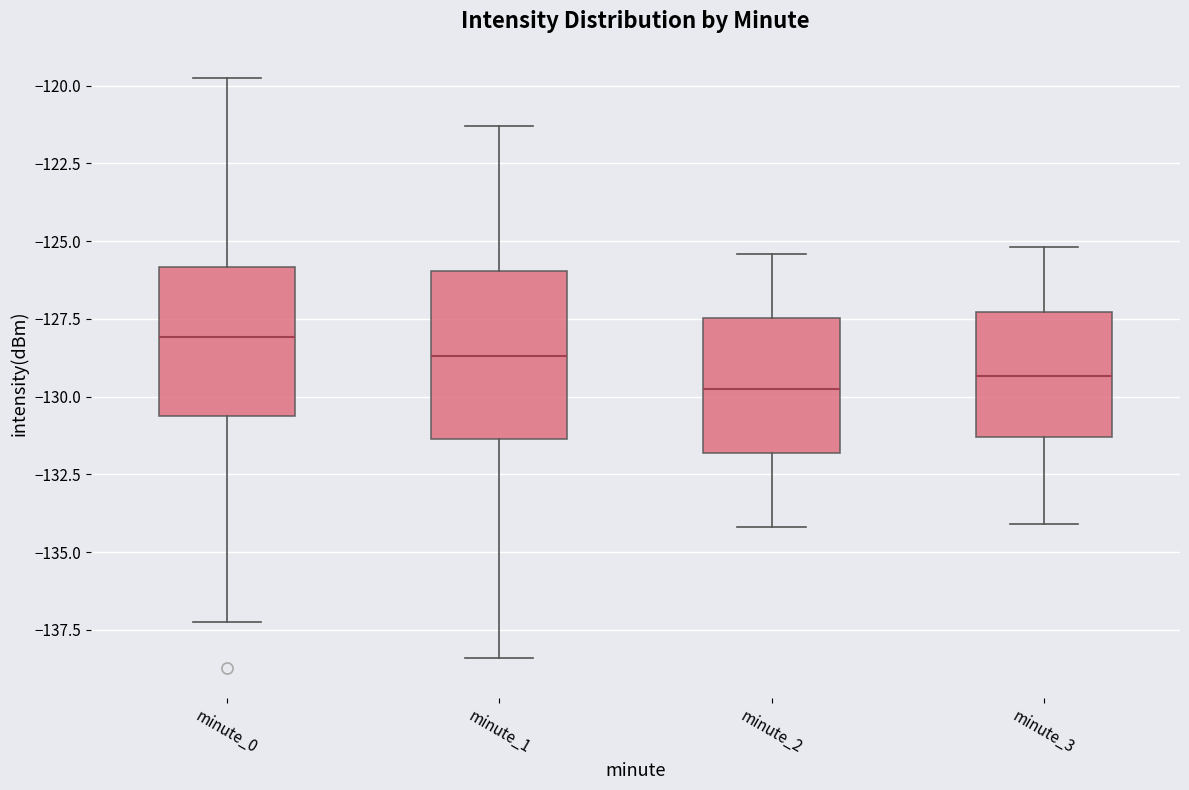

Reading left to right, read every box against the y-axis: the position of its median line, the range the box covers, and the ends of its whiskers. The values are not printed on the chart, so give them approximately, as read against the axis.

minute_0: median -128.0, box -130.5 to -126.0, whiskers -137.0 to -120.0
minute_1: median -128.5, box -131.5 to -126.0, whiskers -138.5 to -121.5
minute_2: median -129.5, box -132.0 to -127.5, whiskers -134.0 to -125.5
minute_3: median -129.5, box -131.5 to -127.5, whiskers -134.0 to -125.0